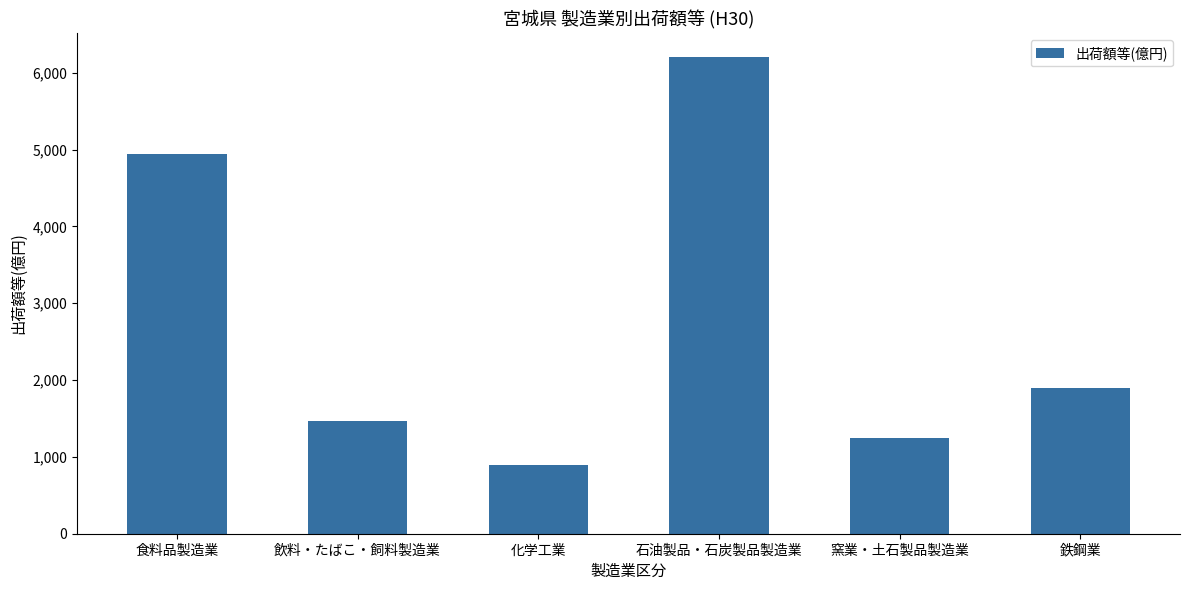

List the labels in order of value, largest first.

石油製品・石炭製品製造業, 食料品製造業, 鉄鋼業, 飲料・たばこ・飼料製造業, 窯業・土石製品製造業, 化学工業